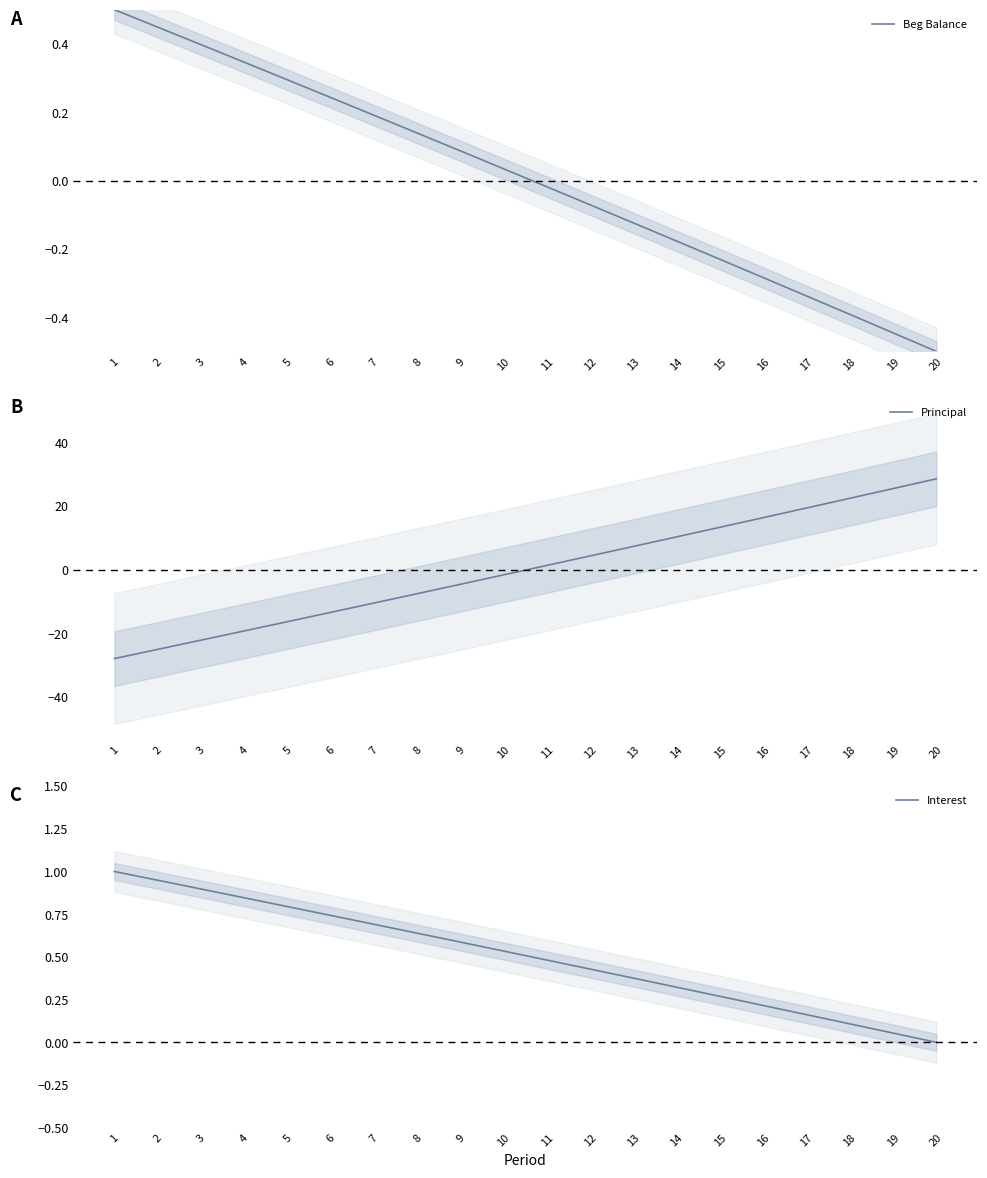

Reading left to right, what are all the values shown in this chart?

Beg Balance: 0.5	0.4	0.4	0.3	0.3	0.2	0.2	0.1	0.1	0.0	-0.0	-0.1	-0.1	-0.2	-0.2	-0.3	-0.3	-0.4	-0.4	-0.5
Principal: -27.9	-25.0	-22.2	-19.3	-16.3	-13.4	-10.5	-7.6	-4.6	-1.6	1.3	4.3	7.3	10.3	13.3	16.3	19.3	22.4	25.4	28.5
Interest: 1.0	0.9	0.9	0.8	0.8	0.7	0.7	0.6	0.6	0.5	0.5	0.4	0.4	0.3	0.3	0.2	0.2	0.1	0.1	0.0